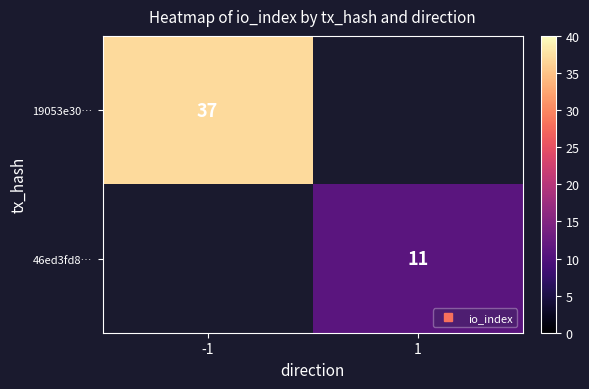

Count the number of data series in this chart.

2